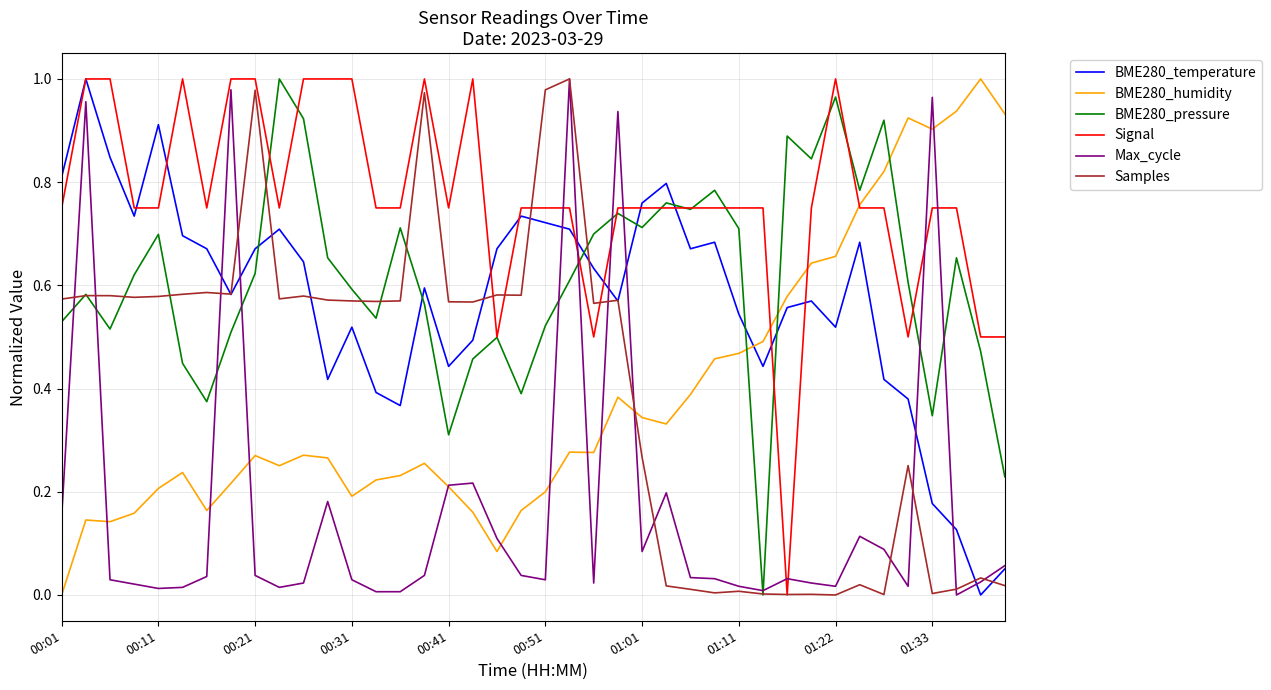

How many lines are shown in the chart?

6